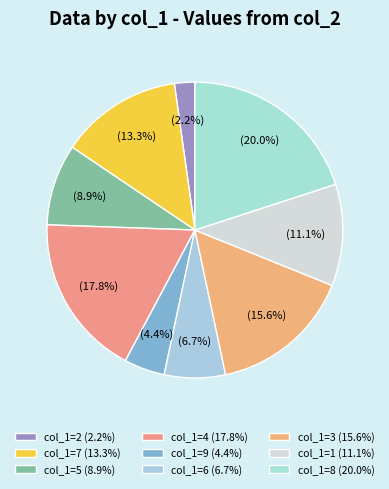

How many segments does this pie chart have?

9